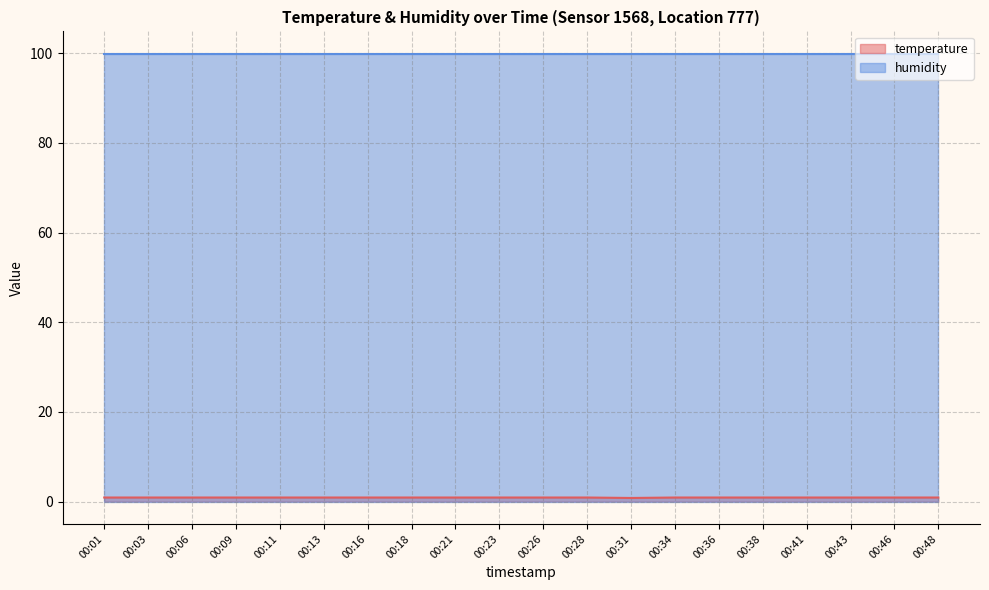

What is the value of the 19th point from the left?

0.9